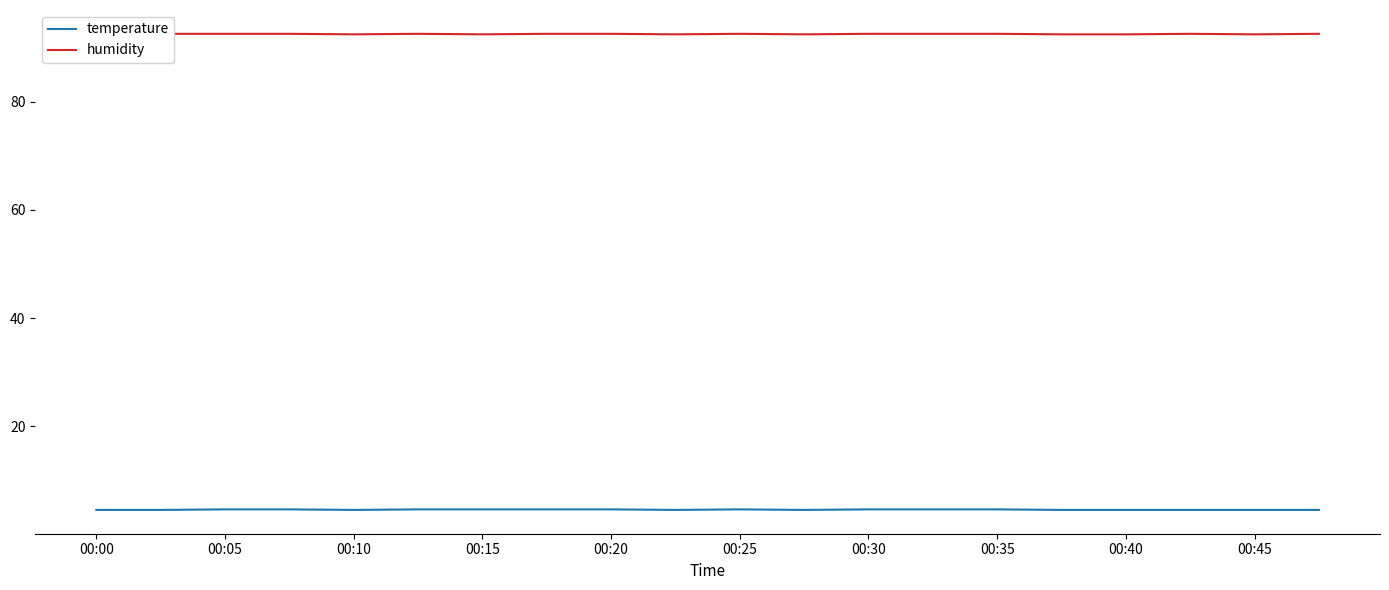

Is it true that temperature equals 4.6 at 00:15?

True